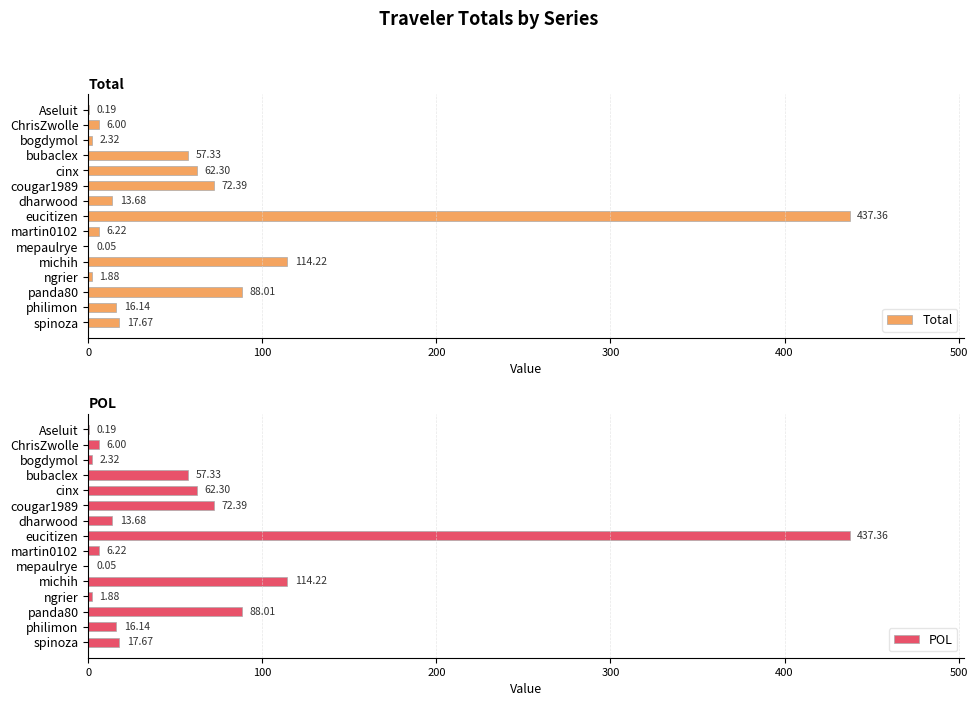

What value does the POL series have at martin0102?

6.2